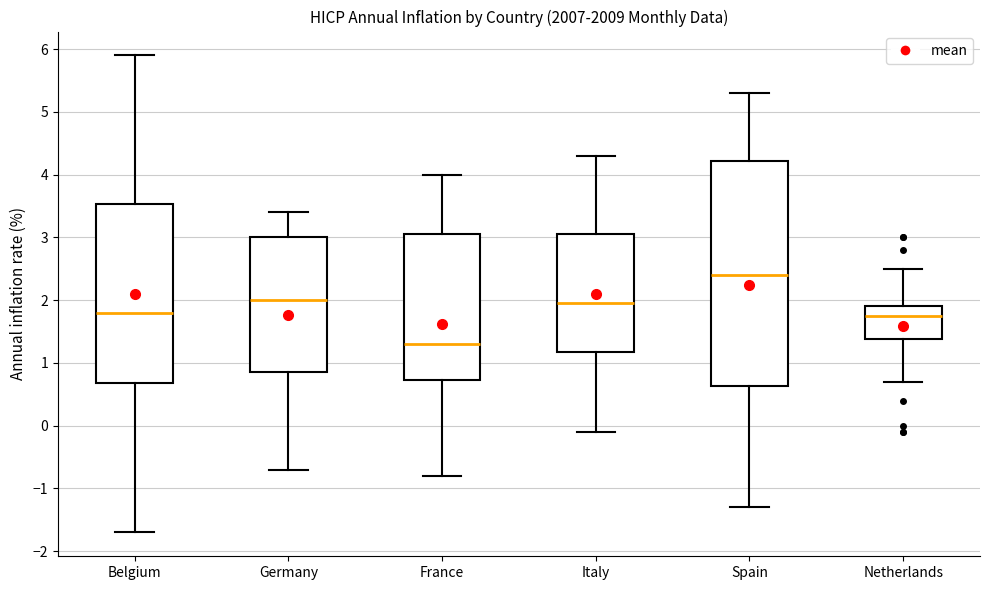

Which box's median line is the highest?

Spain